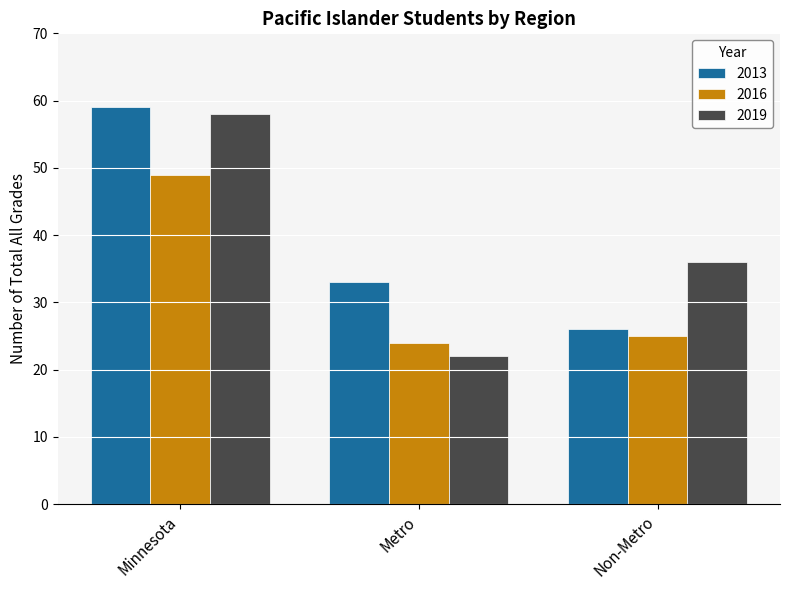

Reading left to right, transcribe all the data shown in this chart.

2013: 59	33	26
2016: 49	24	25
2019: 58	22	36